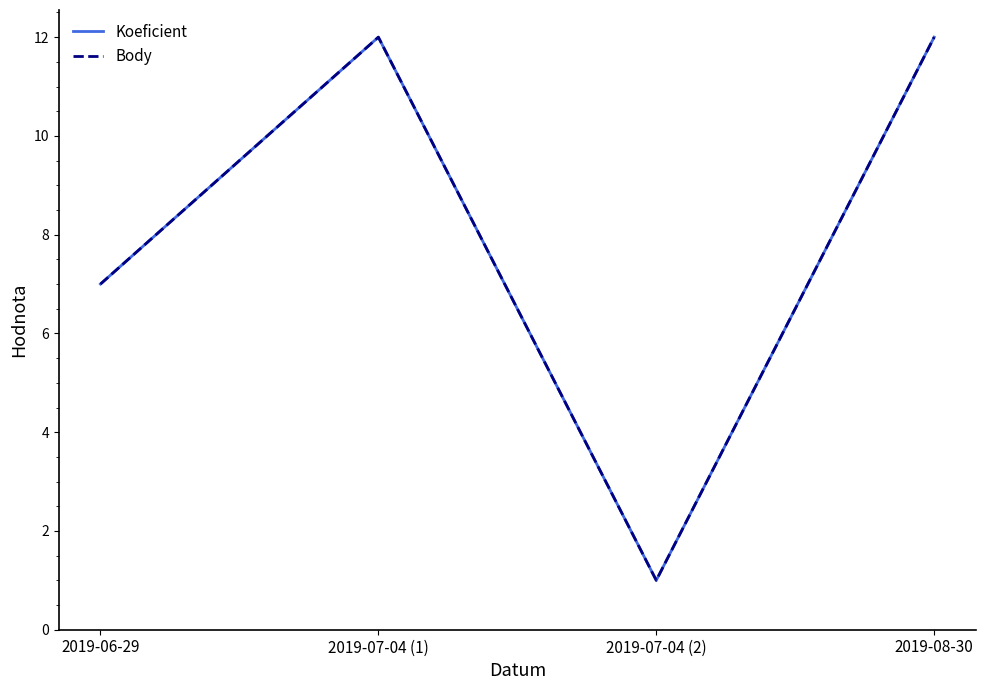

What is the sum of the Body values at 2019-06-29 and 2019-08-30?

19